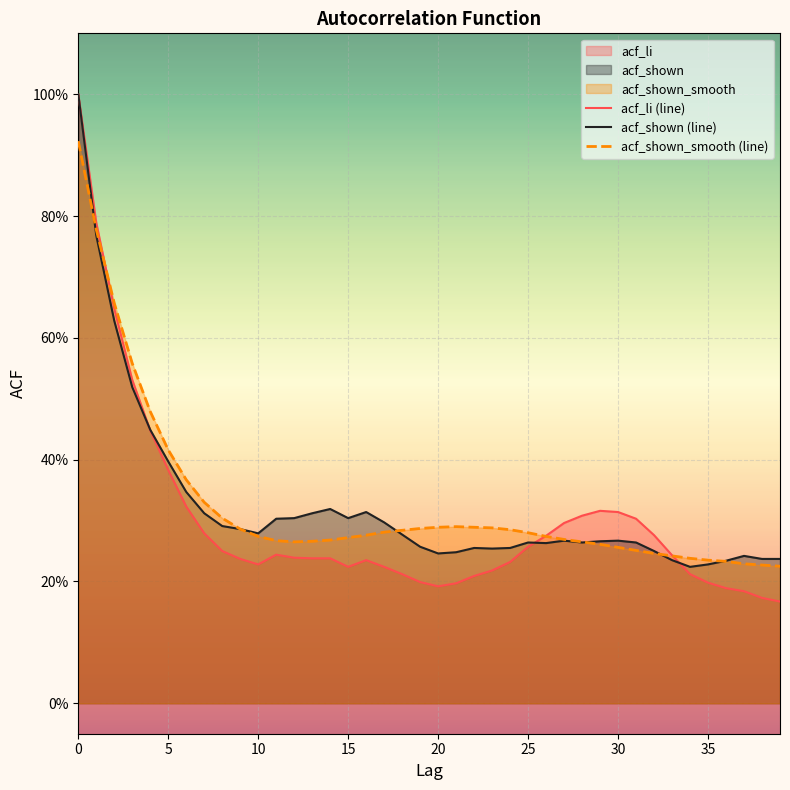

What are all the series names shown in the legend?

acf_li (line), acf_shown (line), acf_shown_smooth (line)